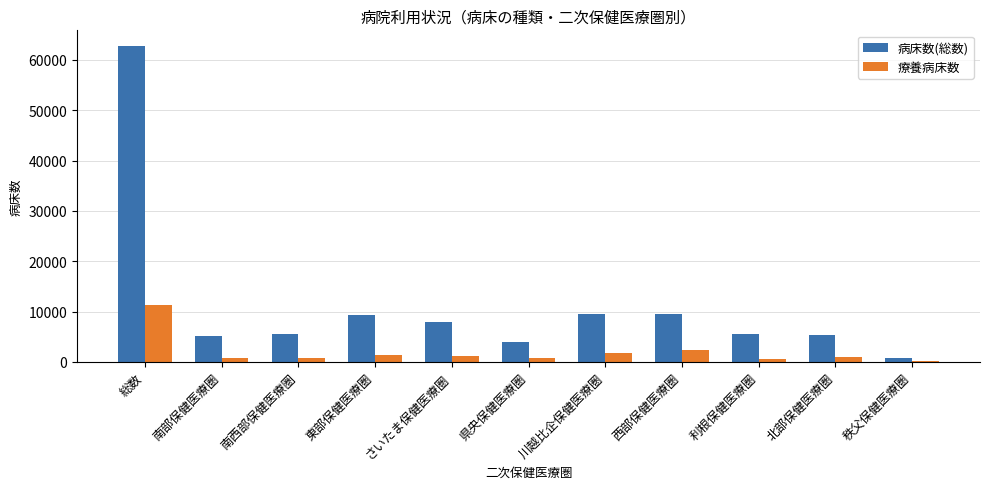

What is the total value across all series at 県央保健医療圏?

4745